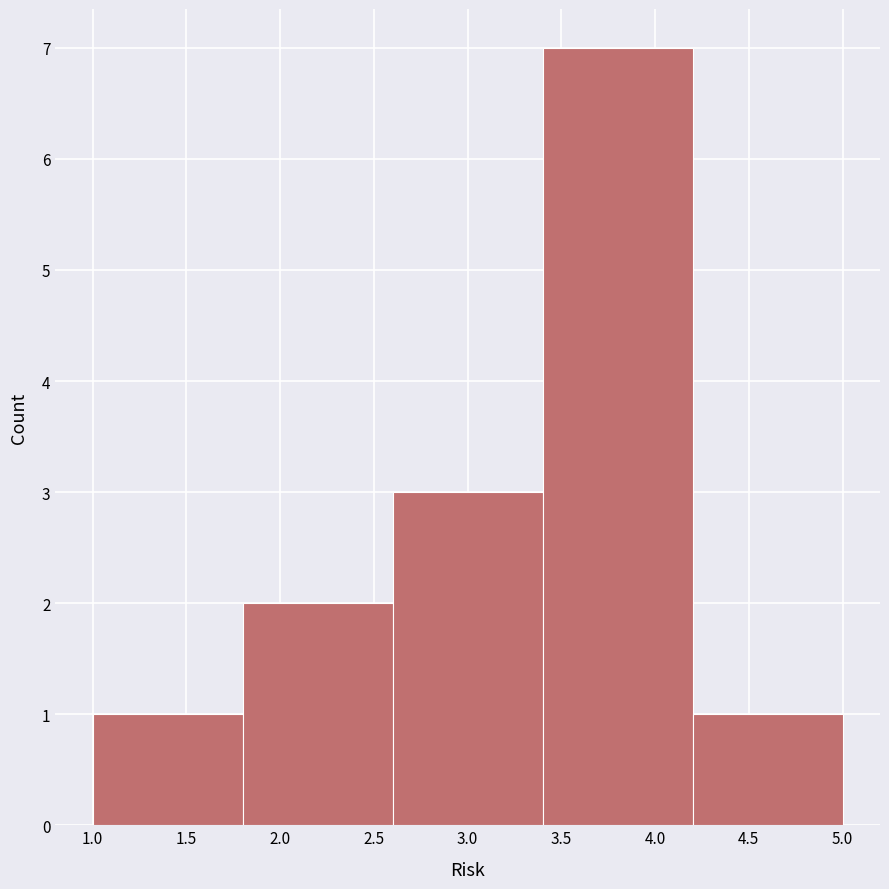

Which range on the x-axis has the tallest bar?

3.4 to 4.2